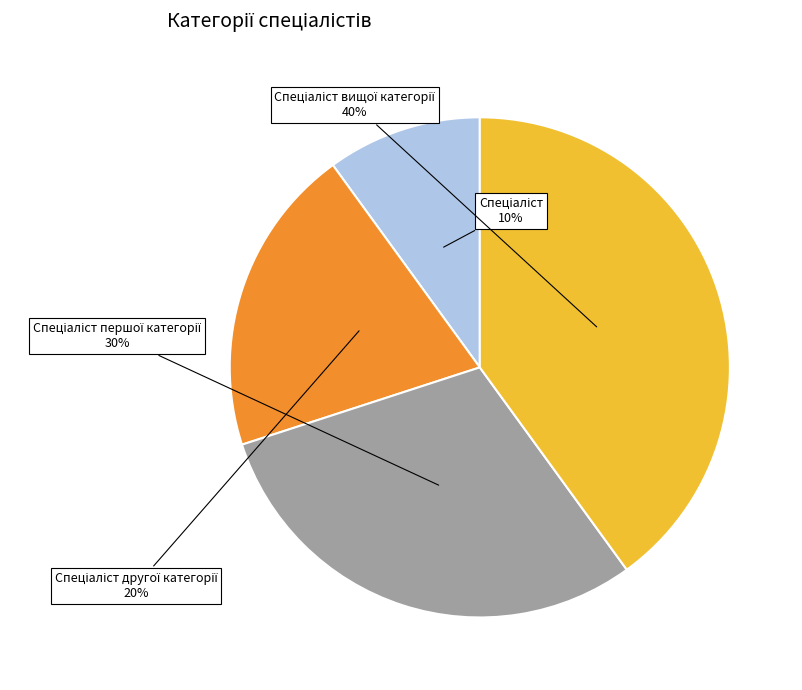

Is there any slice that represents more than half of the pie?

No